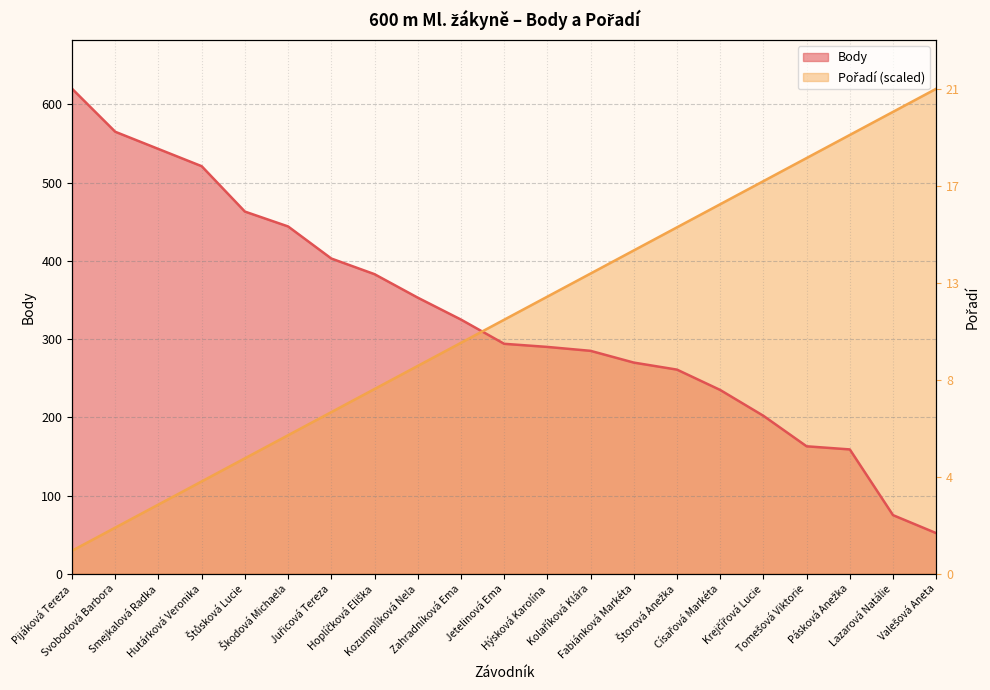

At which category is the sum across all series the highest?

Pásková Anežka